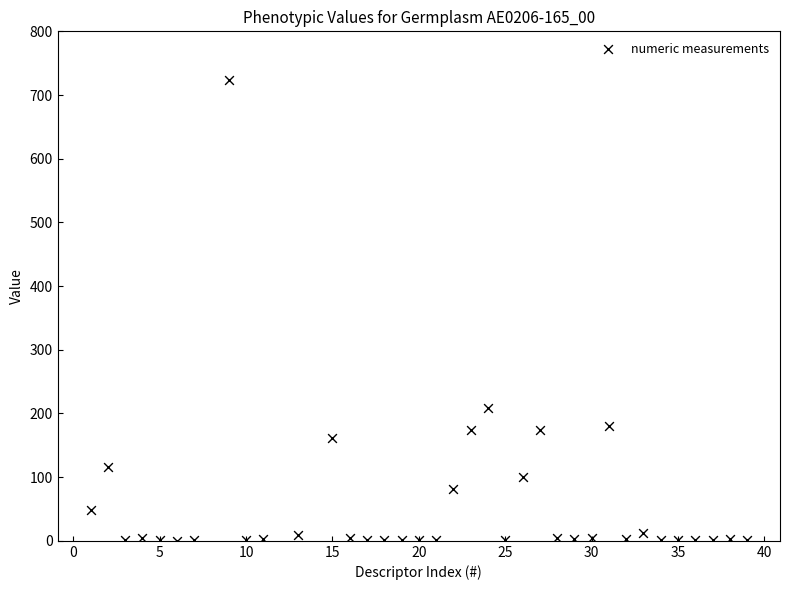

What Y value in the scatter plot is closest to 361?

208.7